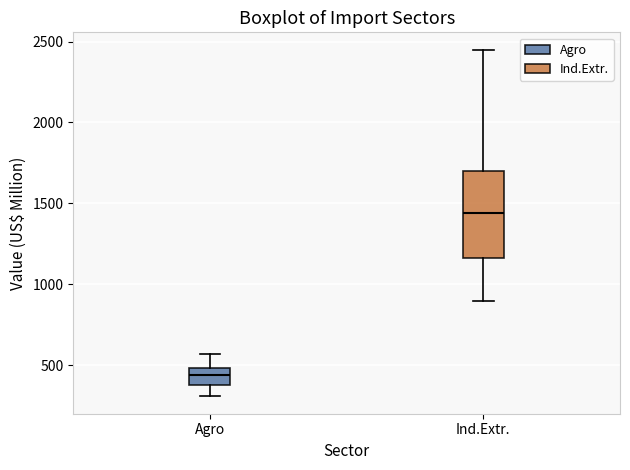

Where does the upper whisker of the box for Ind.Extr. end on the y-axis? The values are not printed on the chart, so give them approximately, as read against the axis.

2450